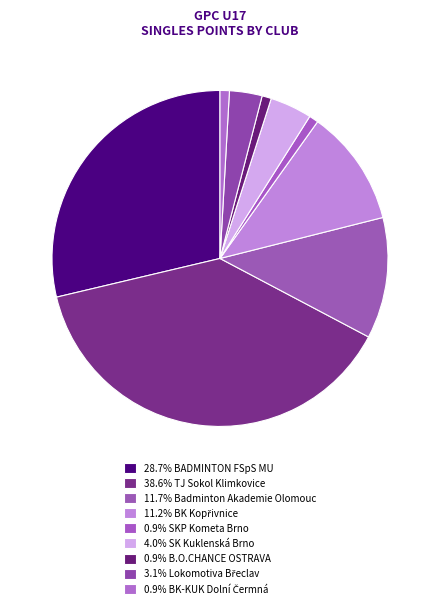

How many segments does this pie chart have?

9